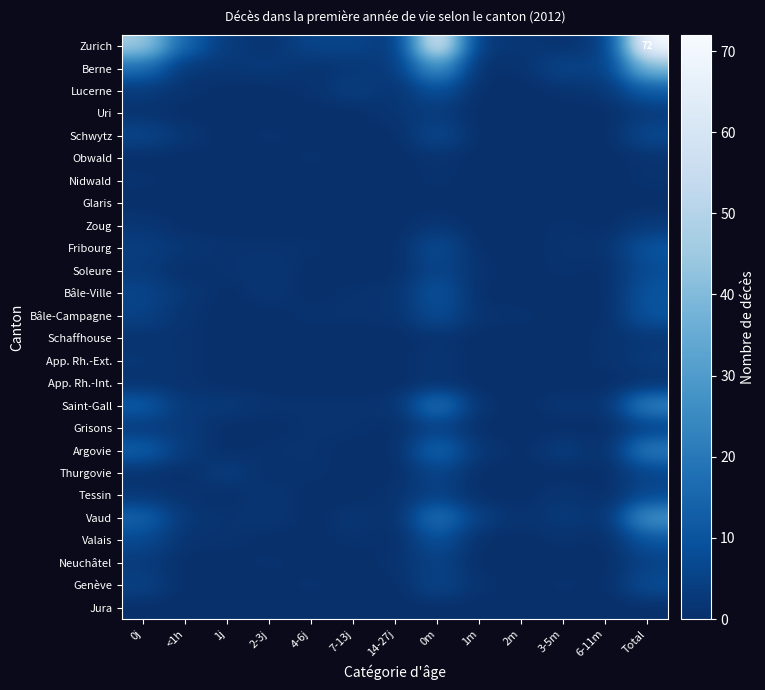

Rank the categories by Fribourg value from lowest to highest.

7-13j, 14-27j, 1m, 2m, 1j, 2-3j, 4-6j, 3-5m, 6-11m, <1h, 0j, 0m, Total